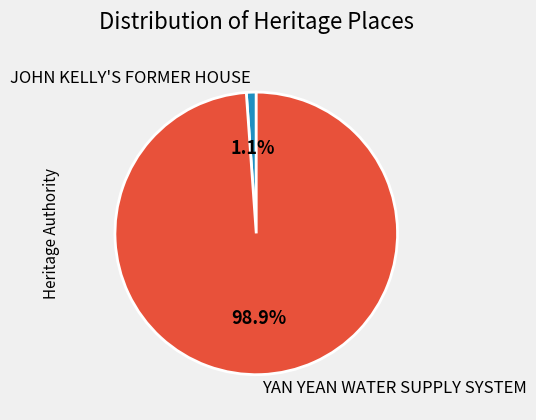

To the nearest percent, what is the difference between the largest and smallest slice percentages?

98%